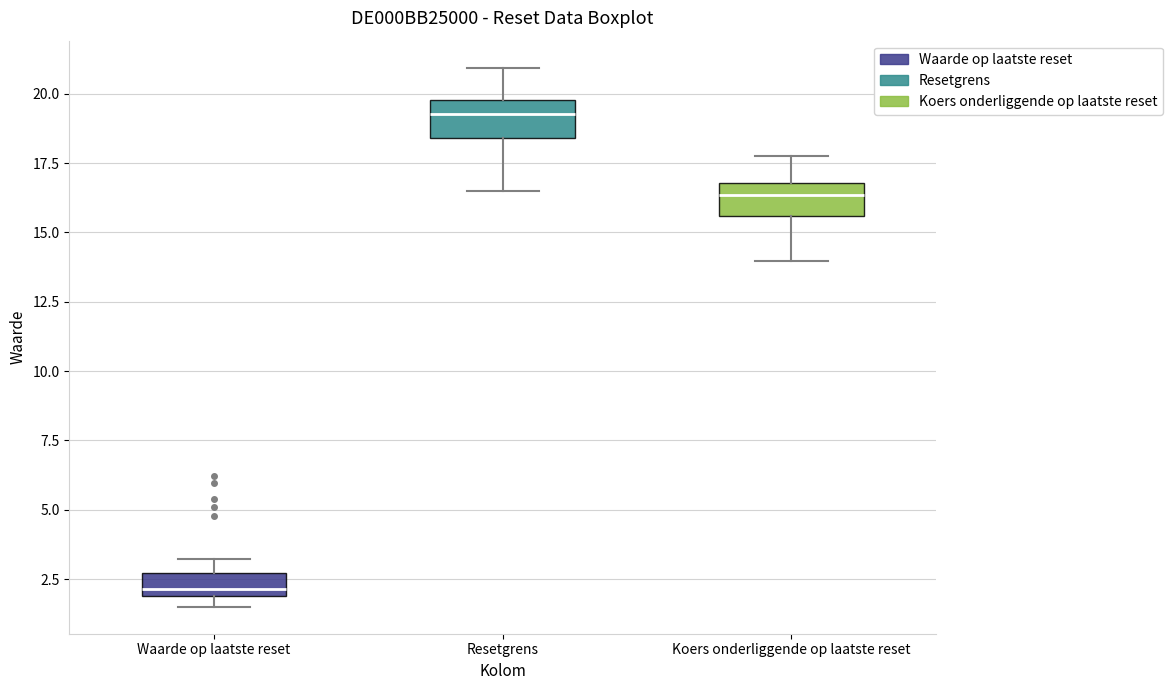

Where does the upper whisker of the box for Resetgrens end on the y-axis? The values are not printed on the chart, so give them approximately, as read against the axis.

21.0